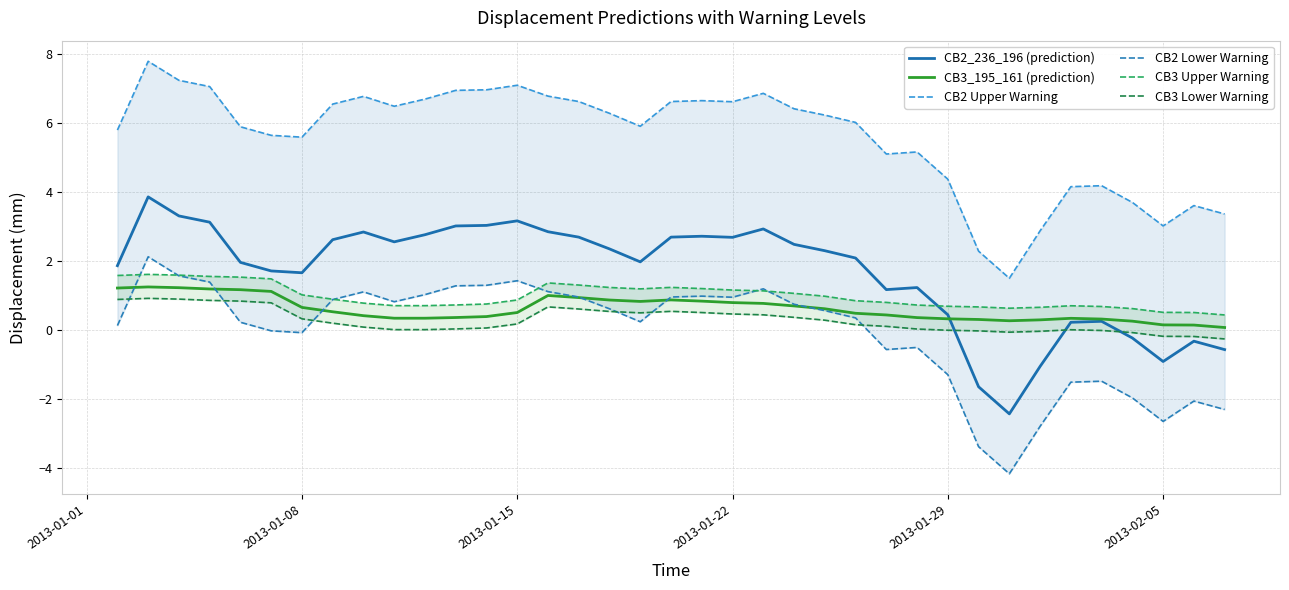

What is the value of the CB2_236_196 (prediction) point at the 27th from the left?

1.2